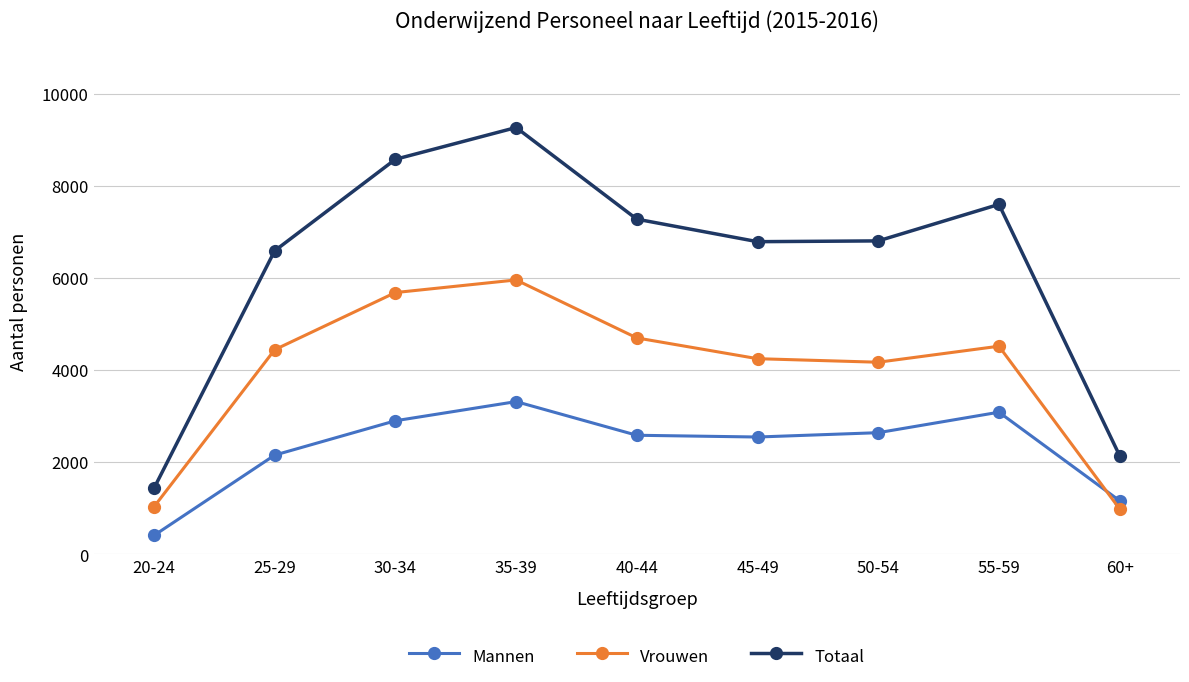

In Totaal, how many points are lower than both neighbors (excluding endpoints)?

1